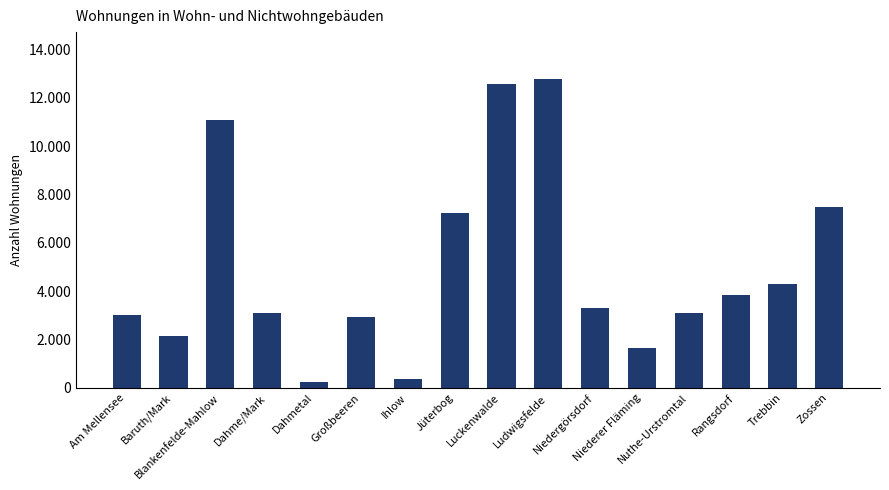

What is the smallest value displayed?

230